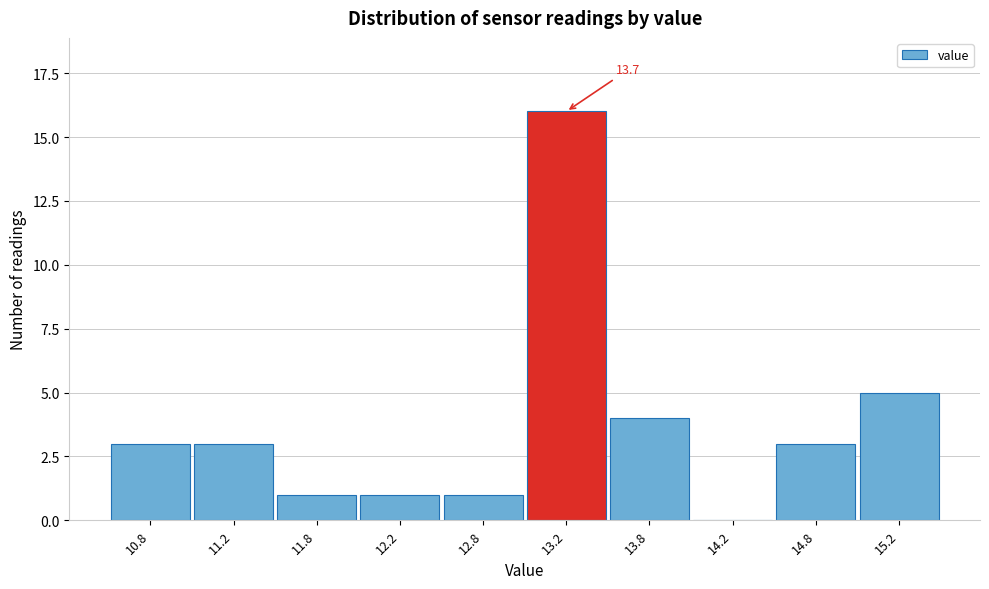

Reading left to right, list all the values displayed in this chart.

10.8=3	11.2=3	11.8=1	12.2=1	12.8=1	13.2=16	13.8=4	14.2=0	14.8=3	15.2=5